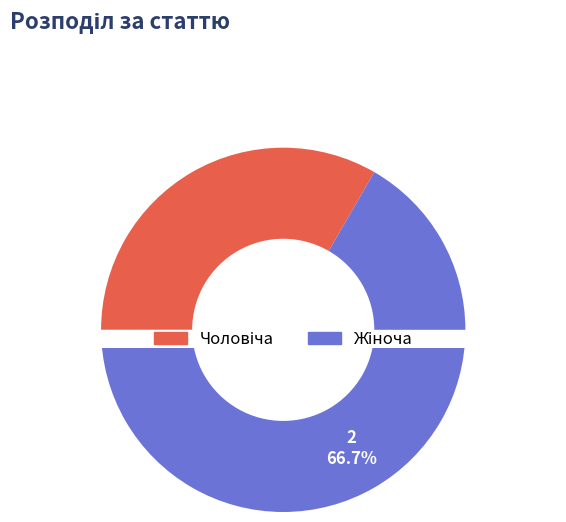

Does Жіноча represent more than half of the total?

Yes